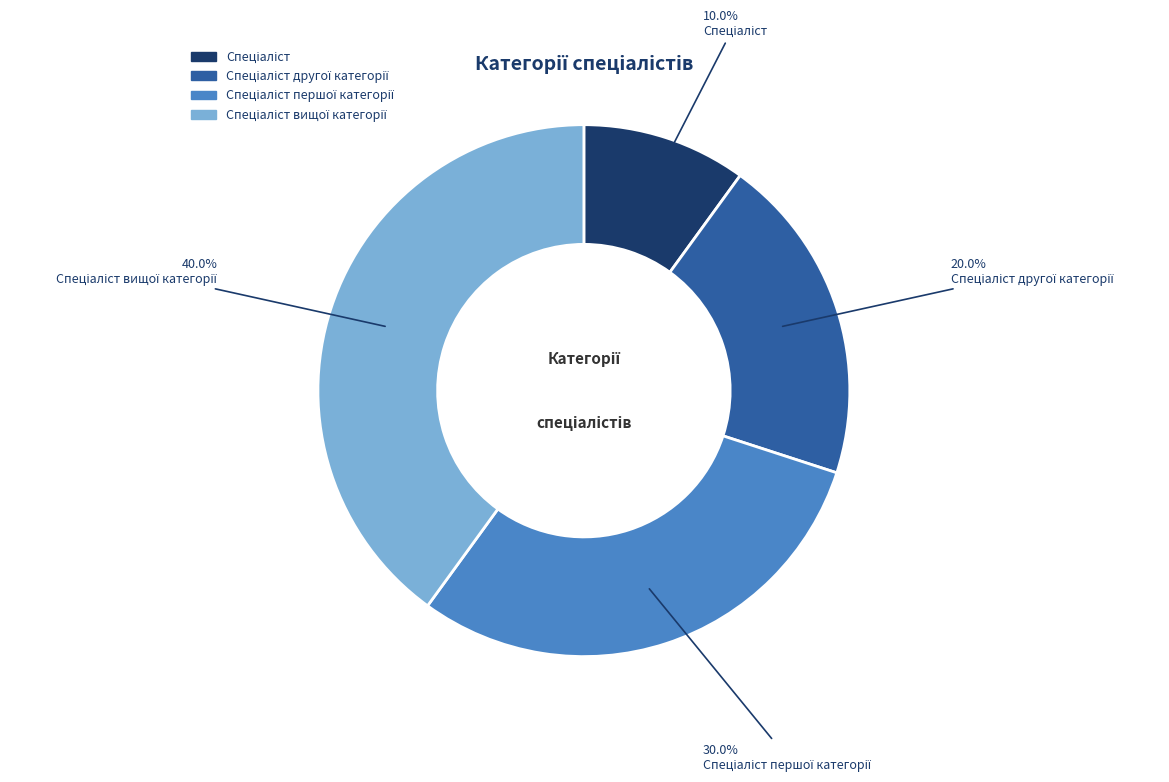

Is there a majority slice in this chart?

No